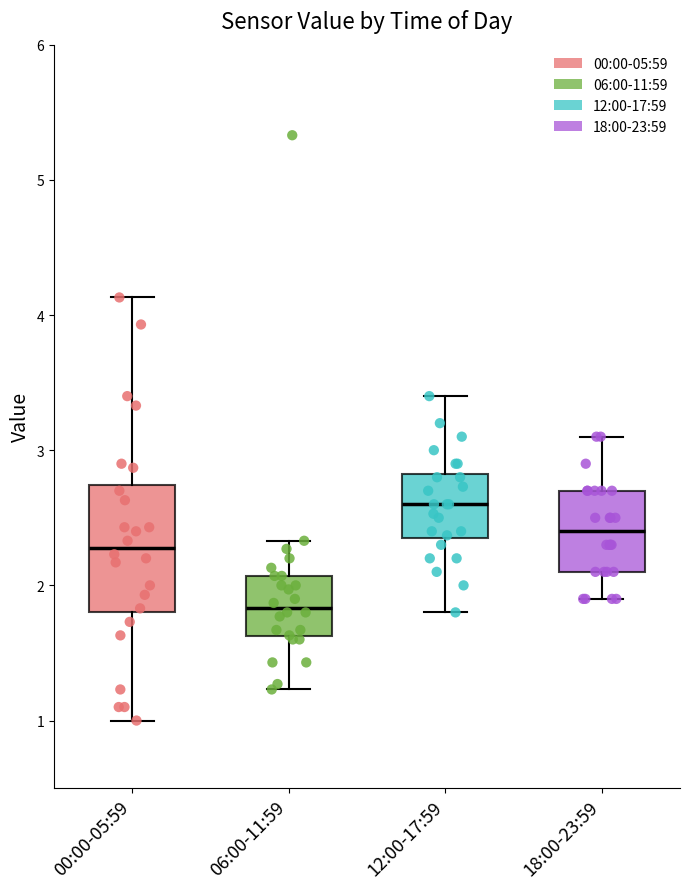

Which box's median line is the lowest?

06:00-11:59